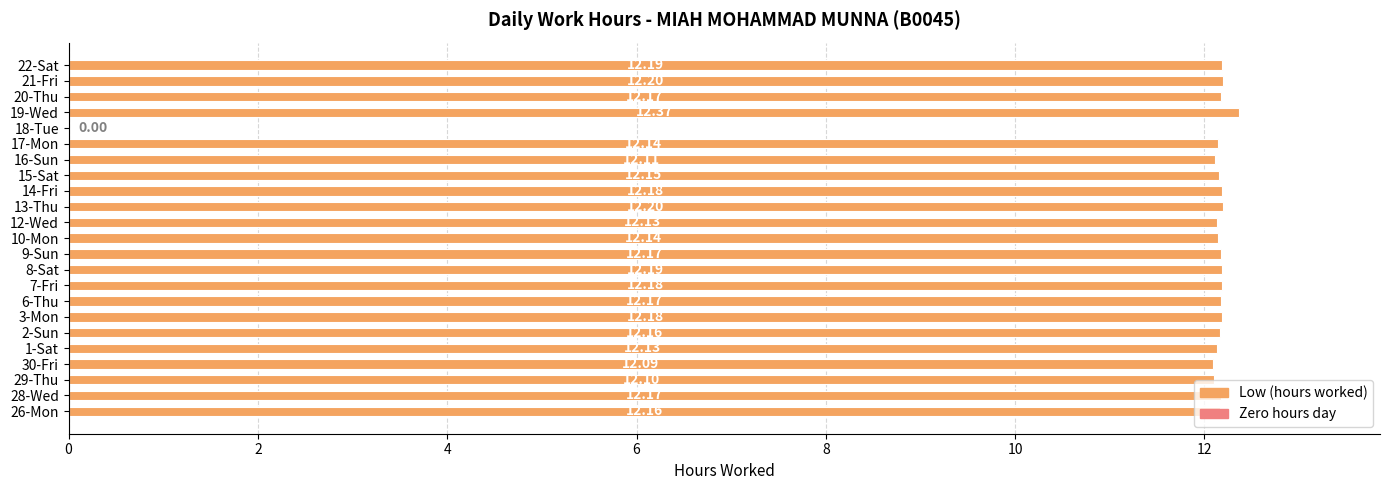

Between 19-Wed and 30-Fri, which is larger?

19-Wed